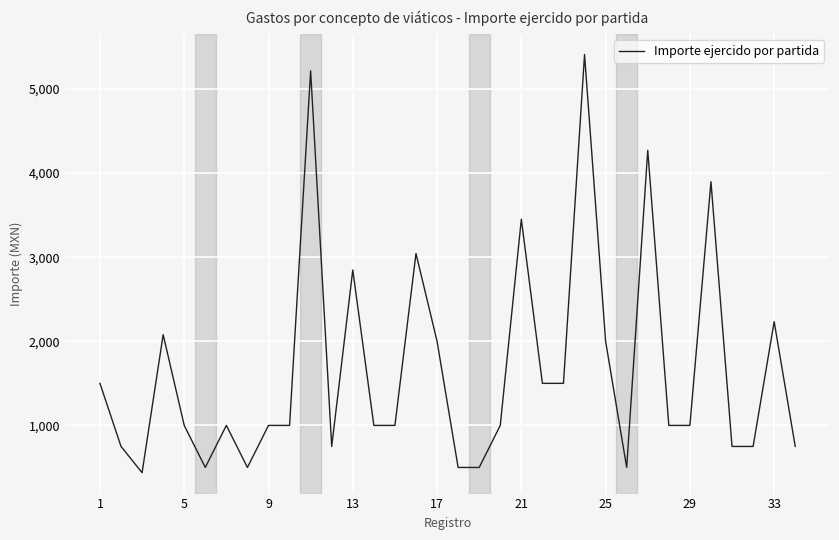

Reading right to left, what are all the values shown in this chart?

750.0	2233.1	750.0	750.0	3897.1	1000.0	1000.0	4271.4	500.0	2000.0	5409.1	1500.0	1500.0	3451.4	1000.0	500.0	500.0	2000.0	3043.4	1000.0	1000.0	2847.4	750.0	5214.9	1000.0	1000.0	500.0	1000.0	500.0	1000.0	2079.0	438.0	750.0	1500.0